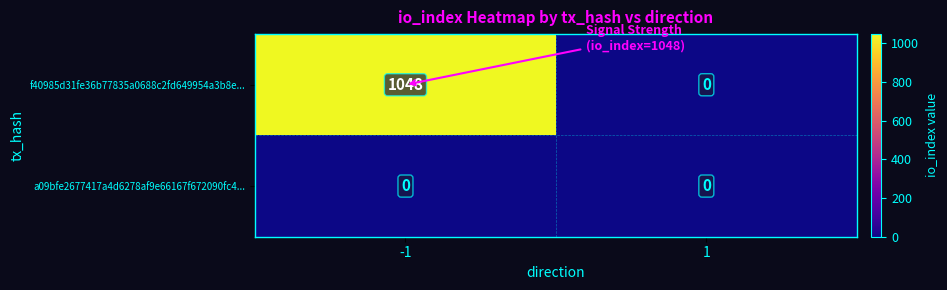

Reading left to right, what are all the values shown in this chart?

f40985d31fe36b77835a0688c2fd649954a3b8e...: 1048	0
a09bfe2677417a4d6278af9e66167f672090fc4...: 0	0